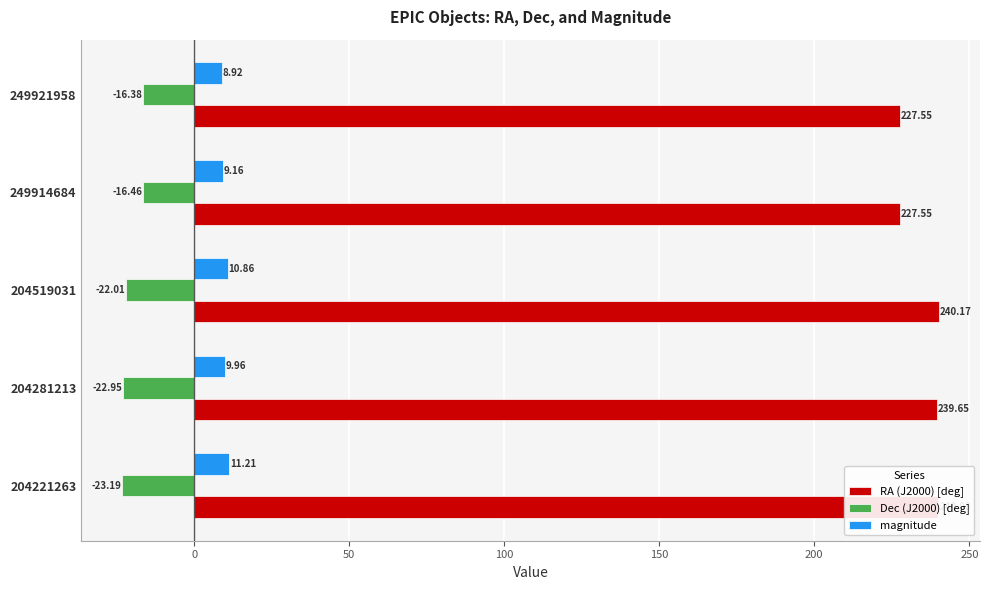

What is the average value of the Dec (J2000) [deg] series?

-20.2